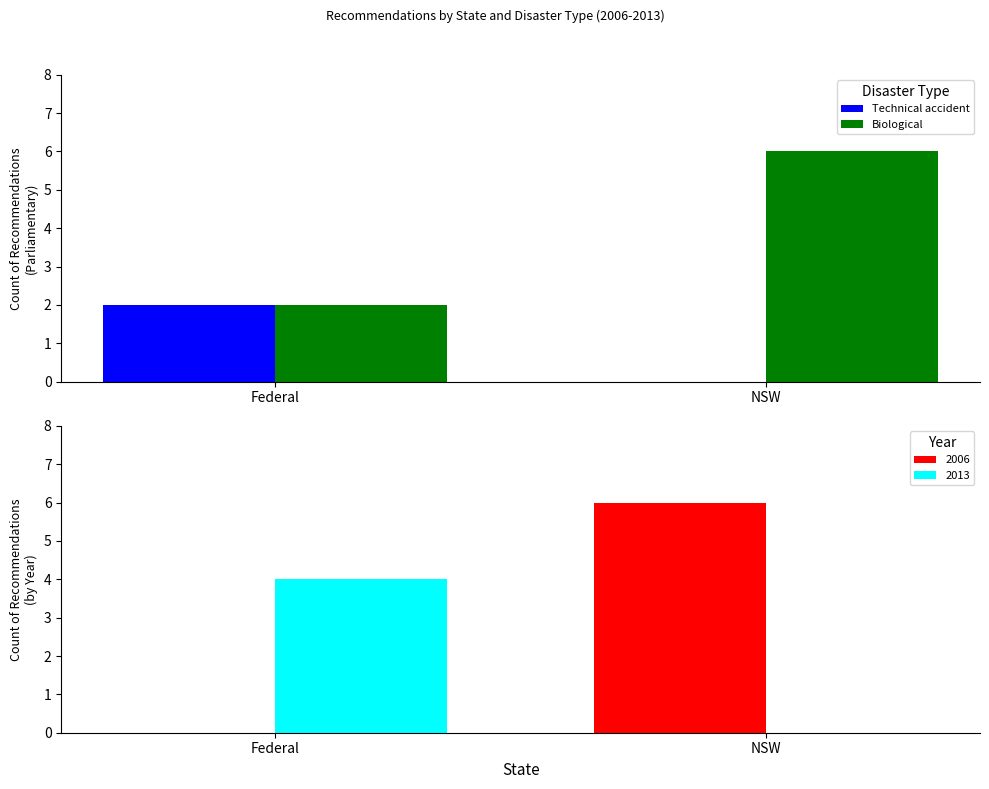

What position from the right is NSW?

1